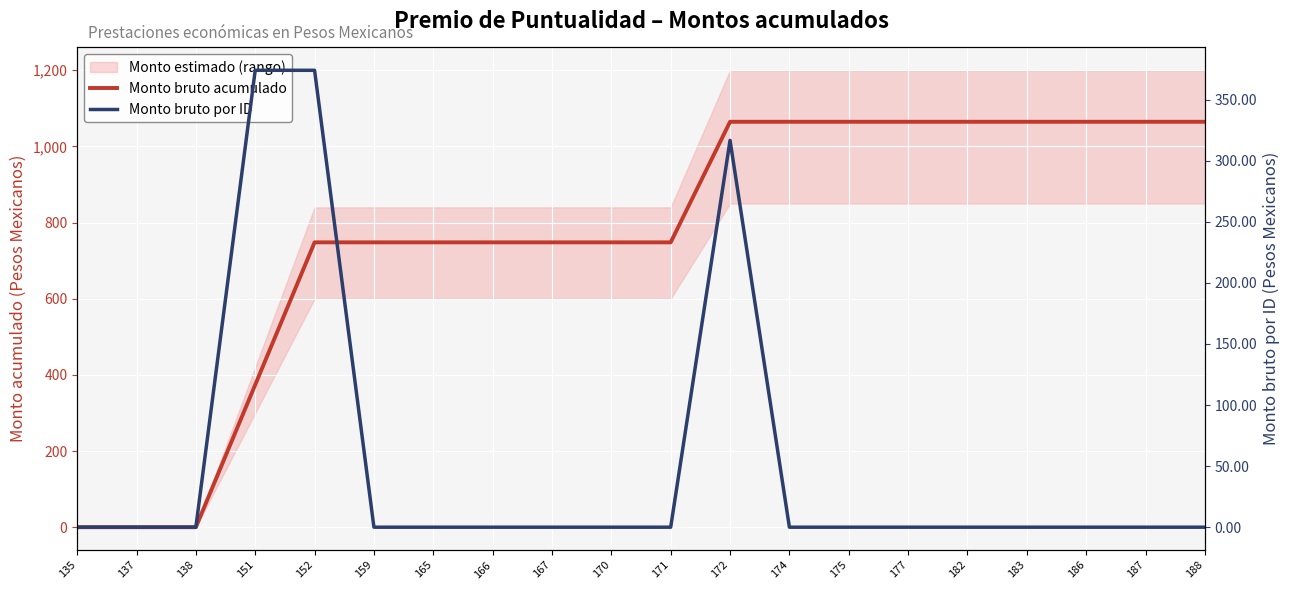

How many lines are shown in the chart?

2